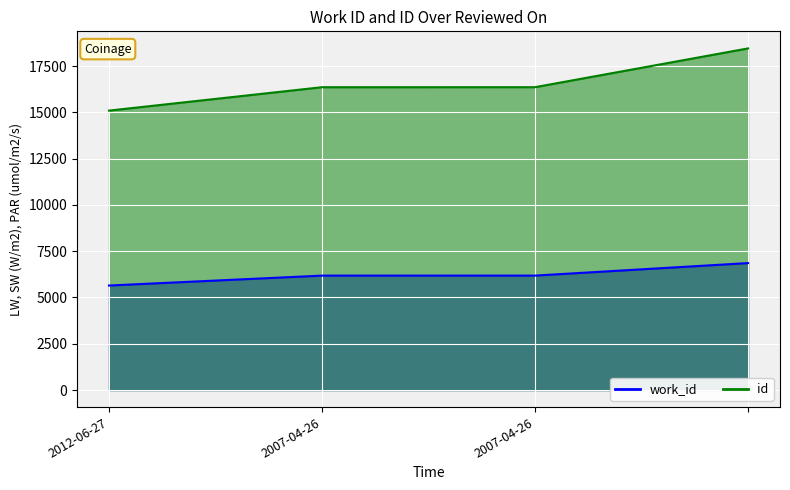

What is the label of the 3rd point from the right?

2007-04-26